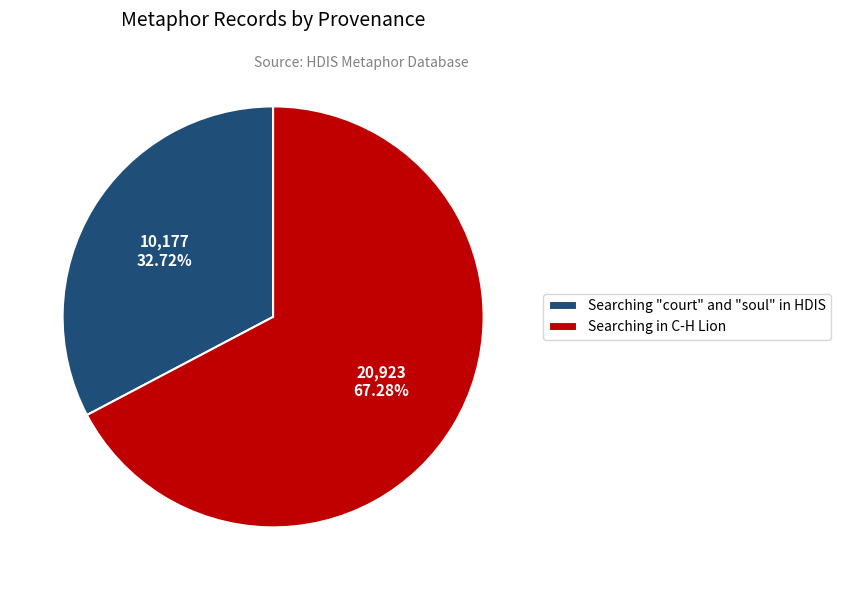

Combined, what portion of the pie is Searching "court" and "soul" in HDIS and Searching in C-H Lion?

100.0%